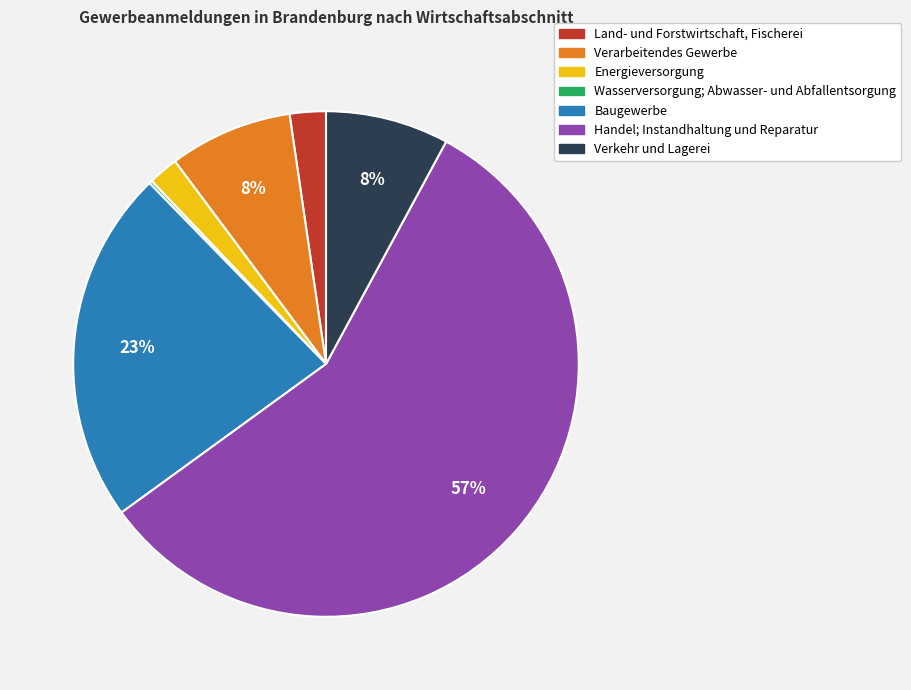

What is the ratio of the value at Land- und Forstwirtschaft, Fischerei to the value at Baugewerbe?

0.1